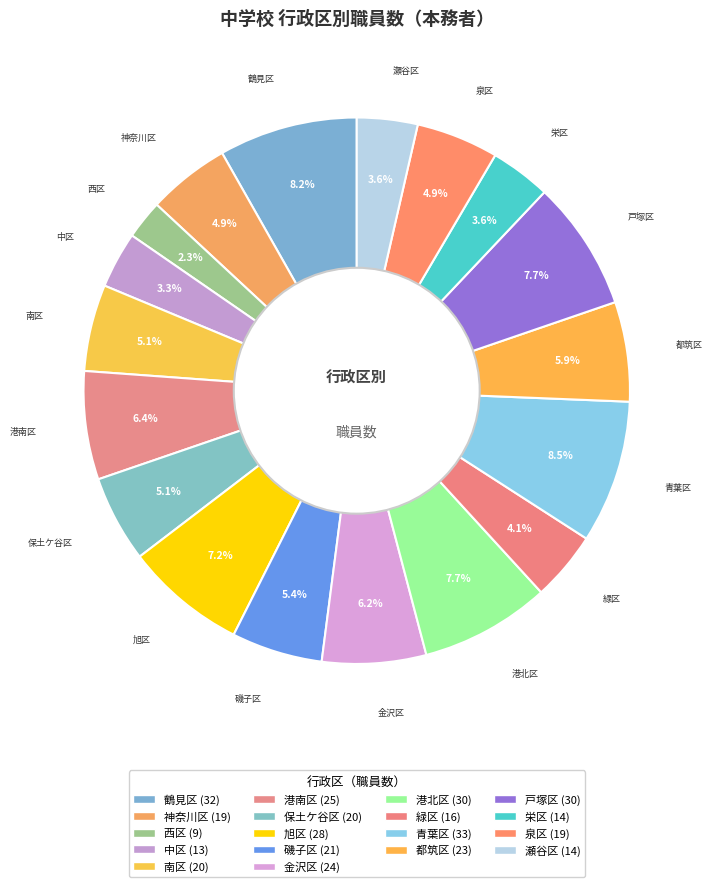

To the nearest percent, what percentage of the pie is 南区?

5%